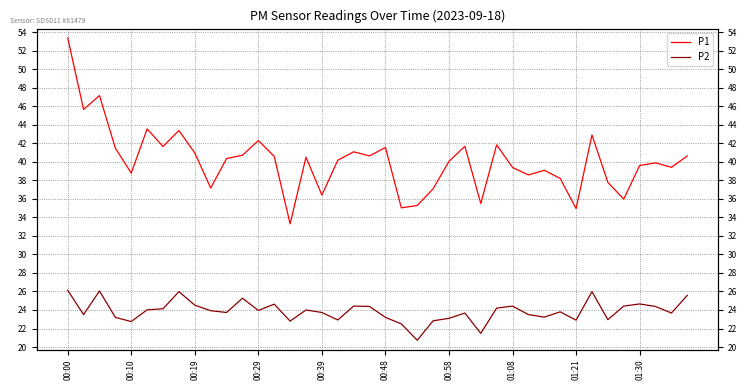

Which series has the largest range (max minus min)?

P1